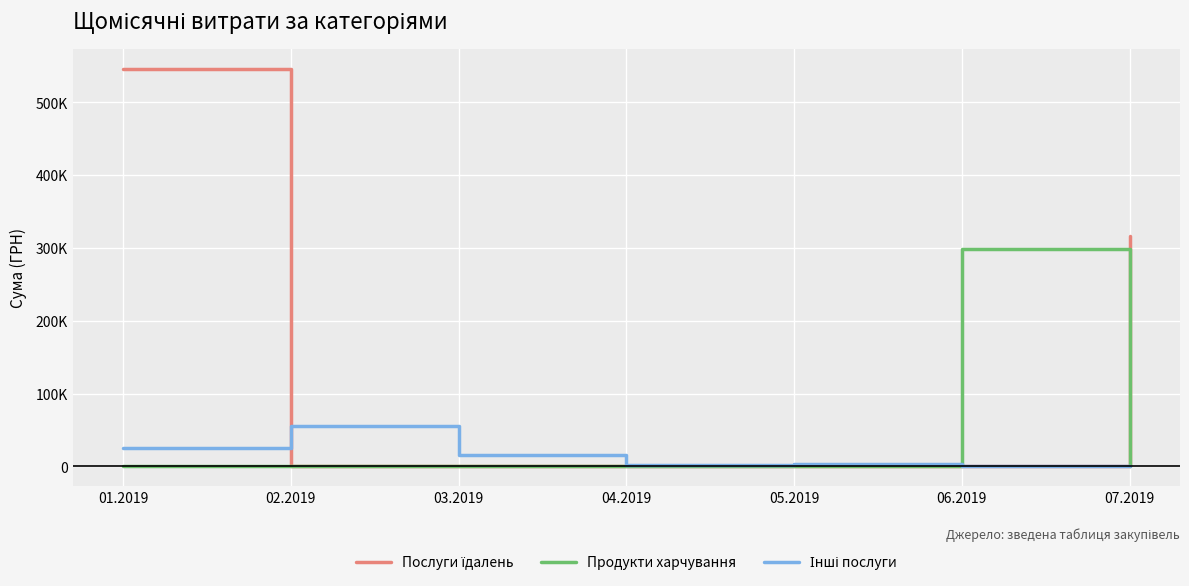

Between 05.2019 and 02.2019, which is larger?

05.2019